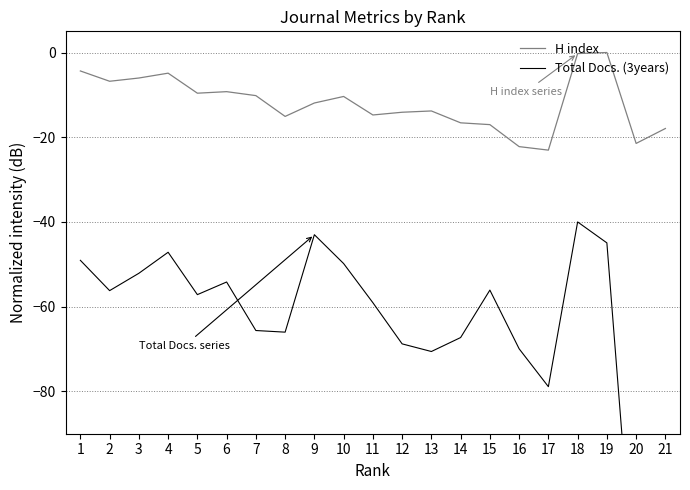

Reading left to right, what are all the values shown in this chart?

H index: 1=-4.4	2=-6.8	3=-6.0	4=-4.9	5=-9.6	6=-9.2	7=-10.2	8=-15.1	9=-11.9	10=-10.4	11=-14.7	12=-14.1	13=-13.8	14=-16.6	15=-17.0	16=-22.2	17=-23.0	18=-0.2	19=0.0	20=-21.5	21=-17.9
Total Docs. (3years): 1=-49.1	2=-56.2	3=-52.1	4=-47.2	5=-57.2	6=-54.2	7=-65.6	8=-66.0	9=-43.0	10=-49.8	11=-59.1	12=-68.8	13=-70.6	14=-67.3	15=-56.1	16=-69.9	17=-78.9	18=-40.0	19=-44.9	20=-132.9	21=-132.9